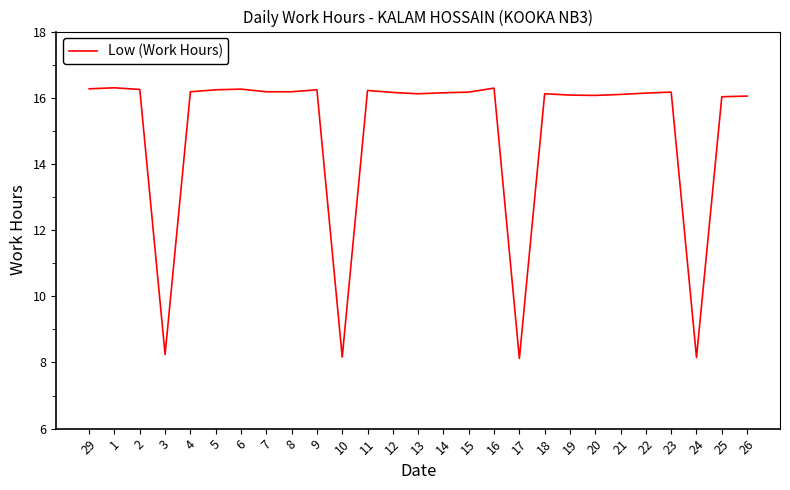

True or false: the data has more than 2 interior local peaks.

True